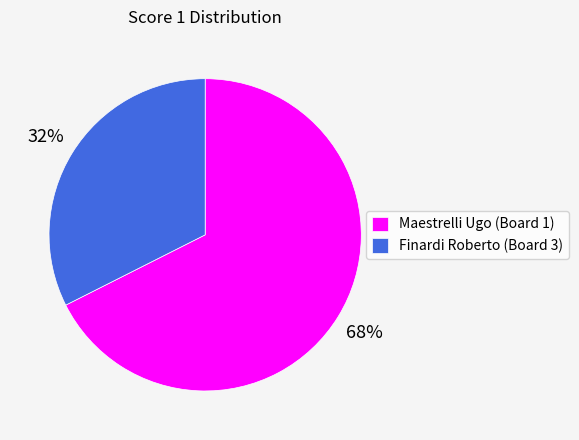

Is it true that Finardi Roberto (Board 3) is 43% of the pie?

False